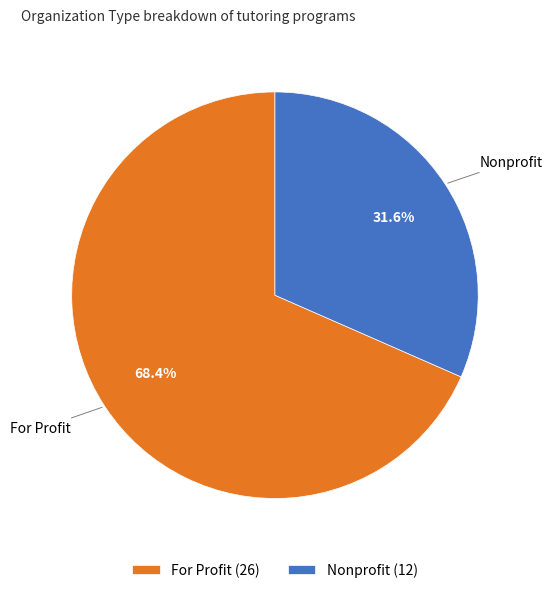

How many slices are in this pie chart?

2